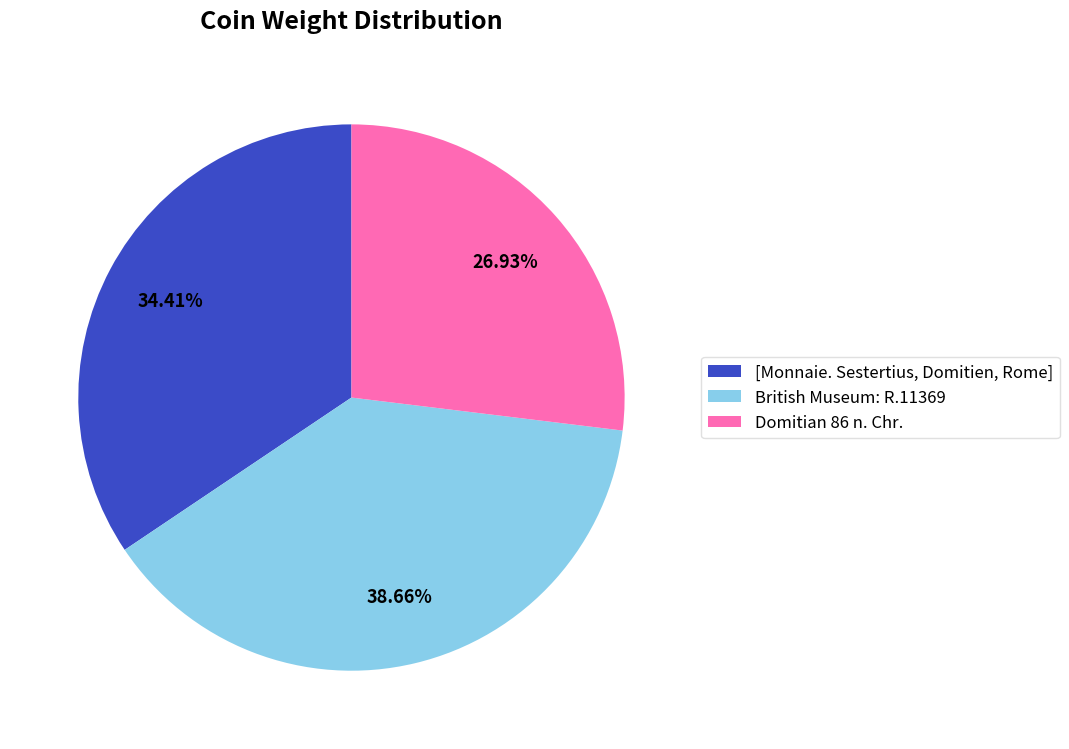

Which category has the biggest portion of the pie?

British Museum: R.11369